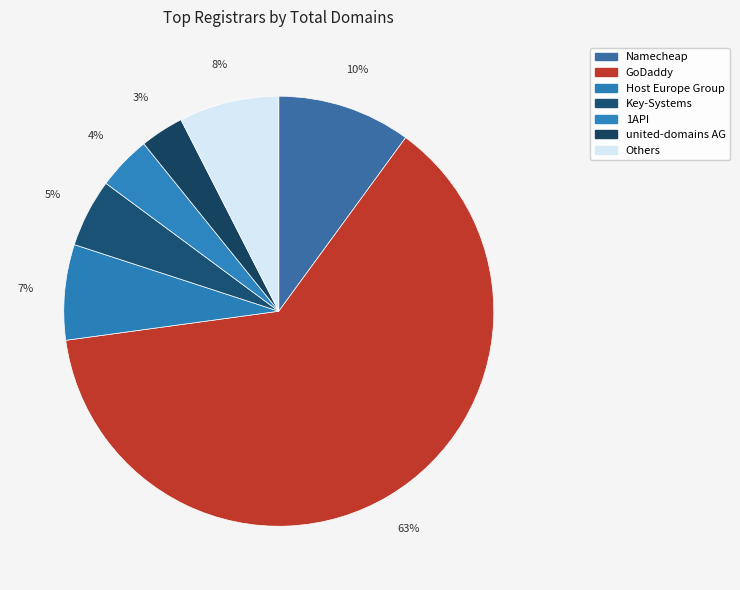

Count the number of slices in the pie.

7